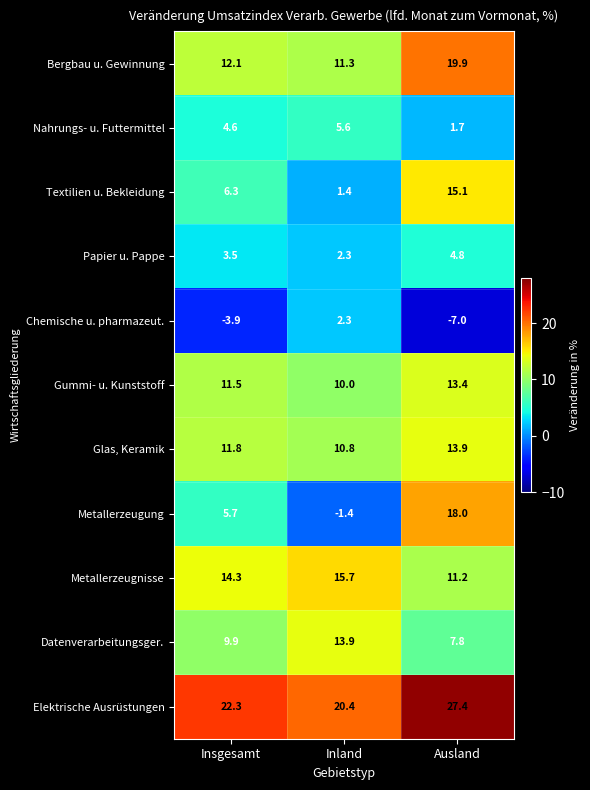

The Textilien u. Bekleidung series shows 15.1 at Ausland. True or false?

True